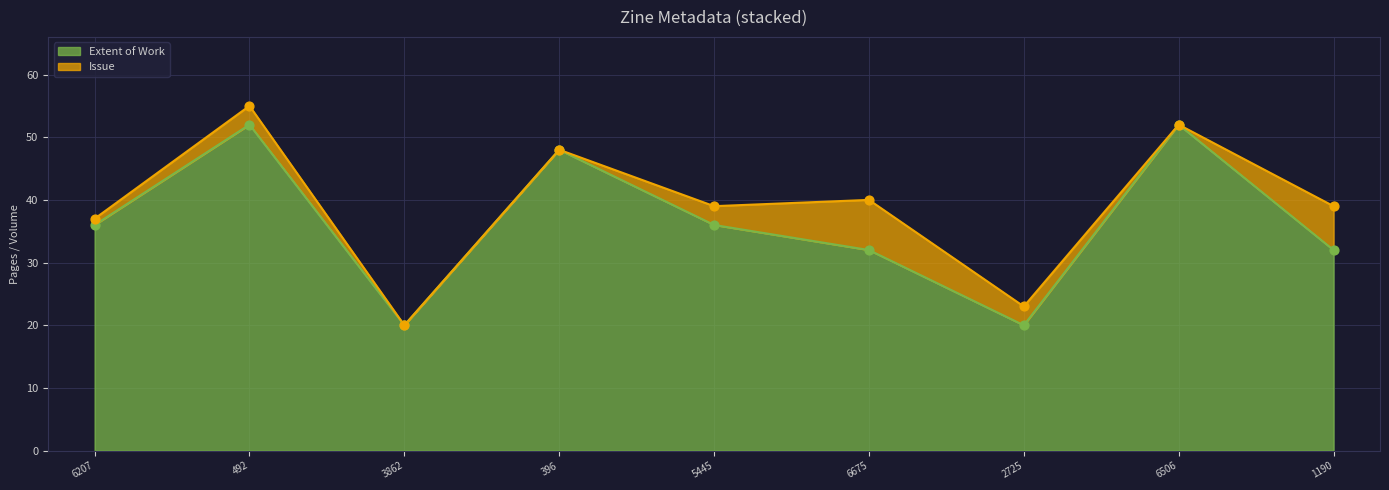

Approximately how many times larger is the value at 492 compared to 3862?

2.6